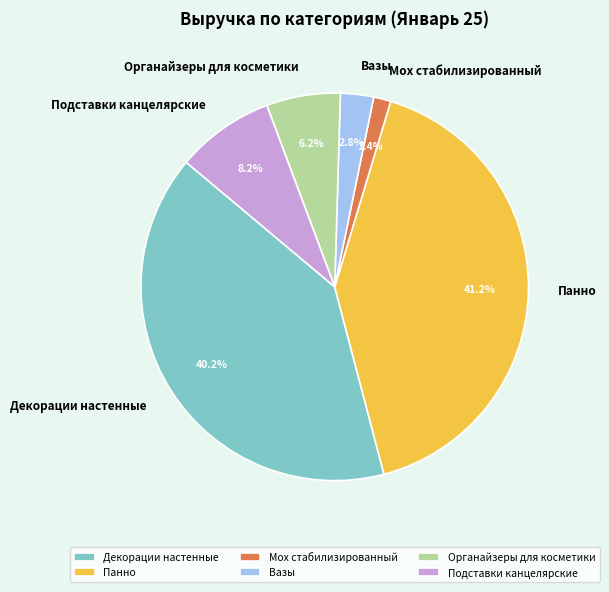

Combined, what portion of the pie is Органайзеры для косметики and Подставки канцелярские?

14.4%